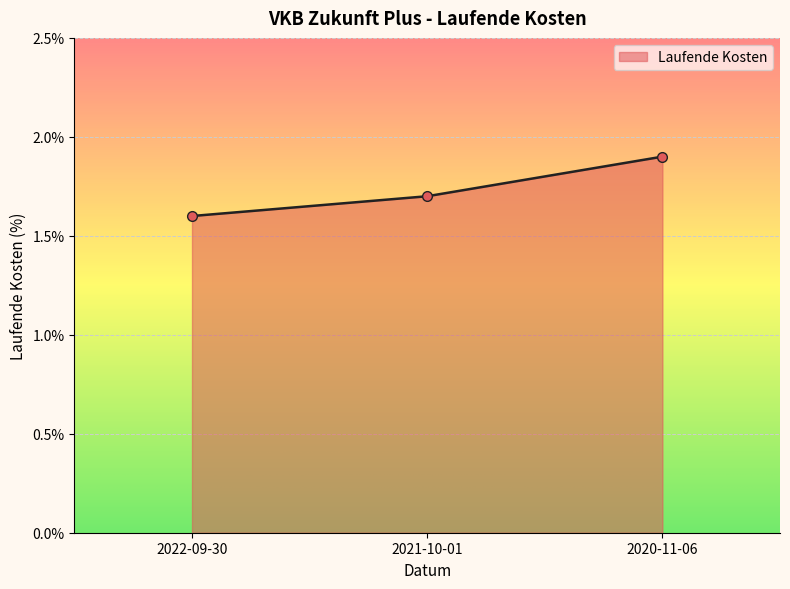

Which label corresponds to the largest value in the chart?

2020-11-06